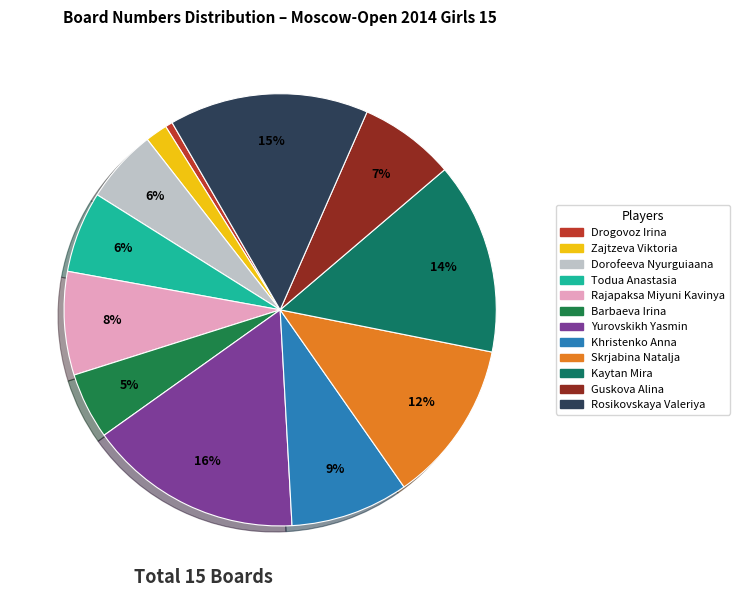

How many segments does this pie chart have?

12